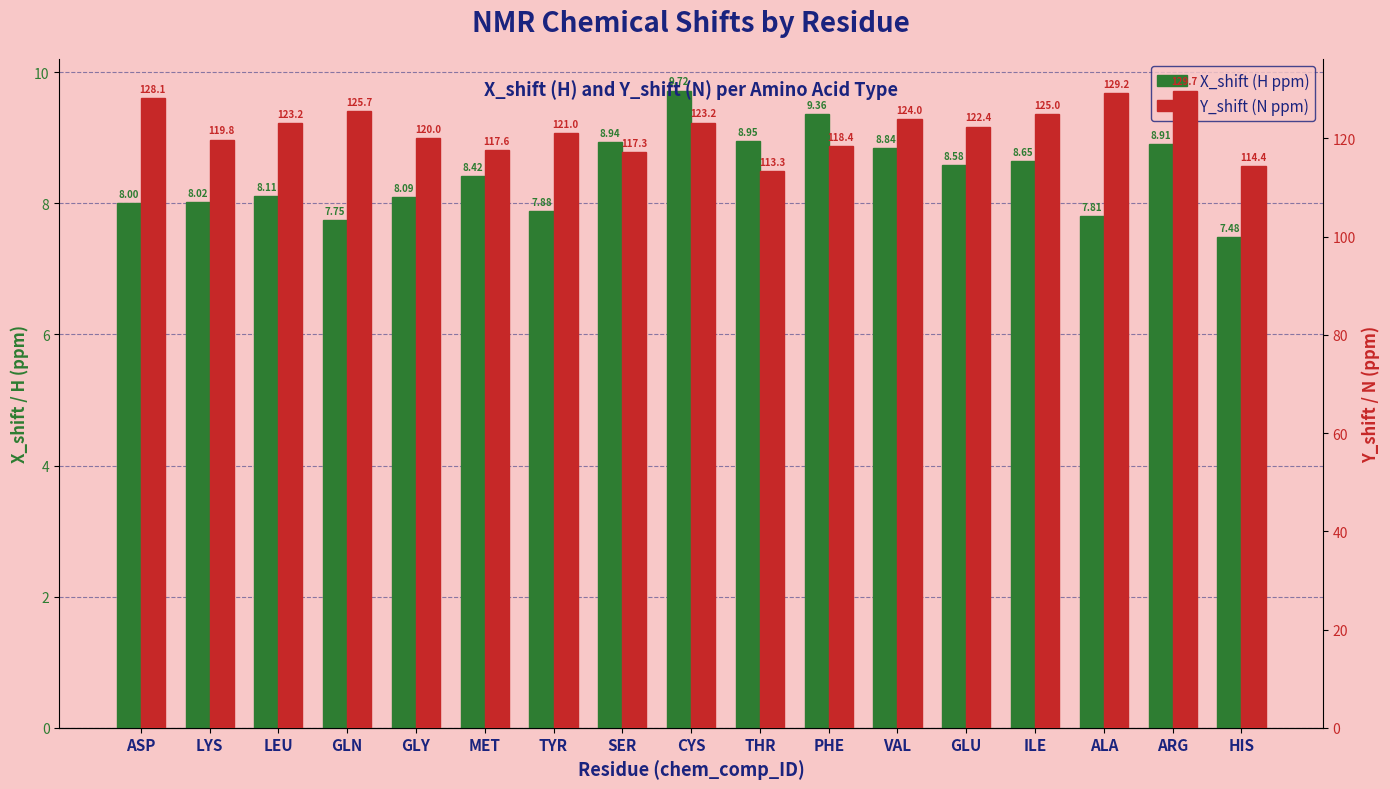

What is the total value across all series at THR?

122.2